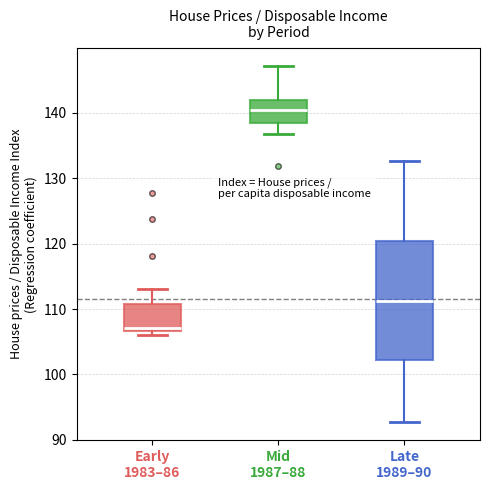

Which box is the tallest, from its lower edge to its upper edge?

Late 1989–90